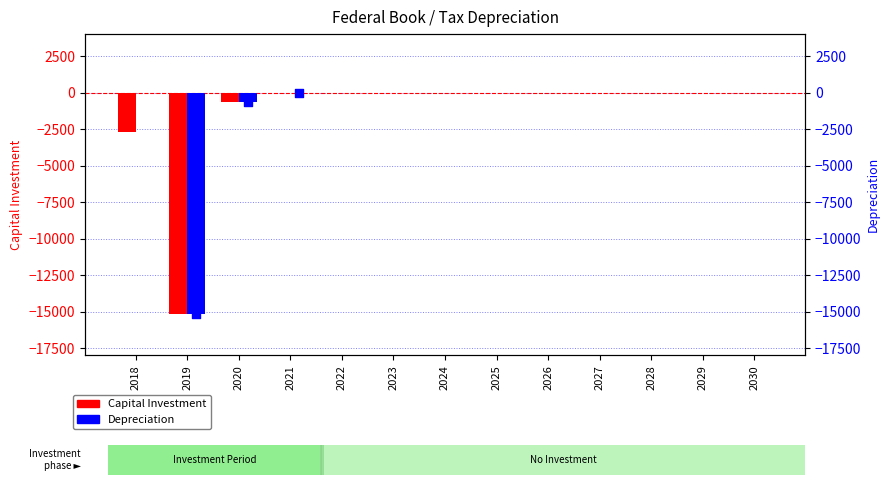

Which series contains the lowest Y value?

Capital Investment